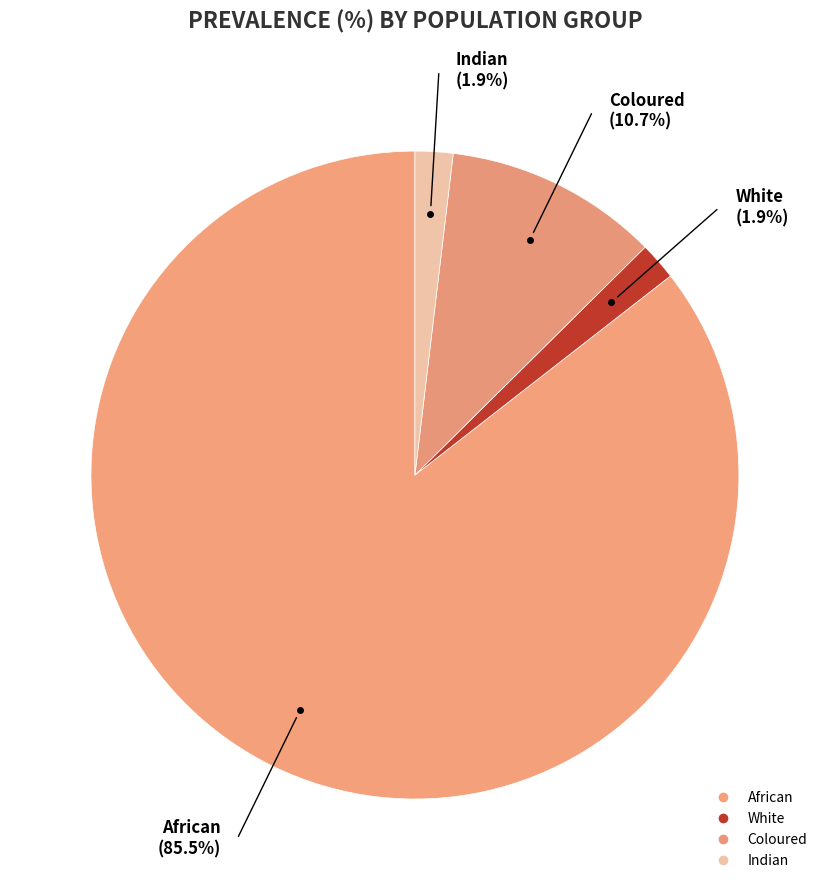

True or false: White accounts for 15% of the total.

False